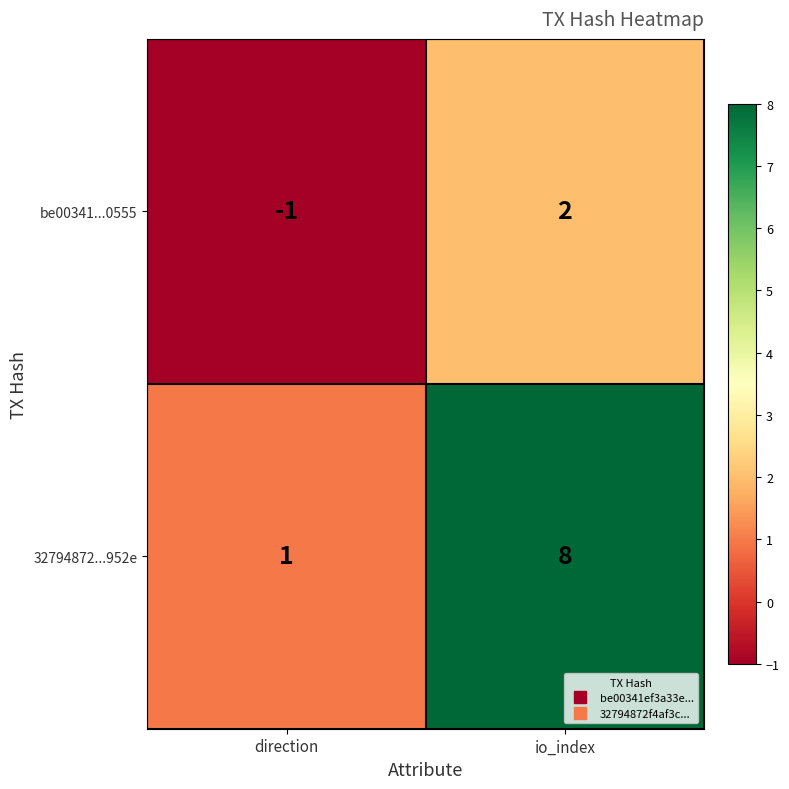

At which label is be00341...0555 closest to 0?

direction